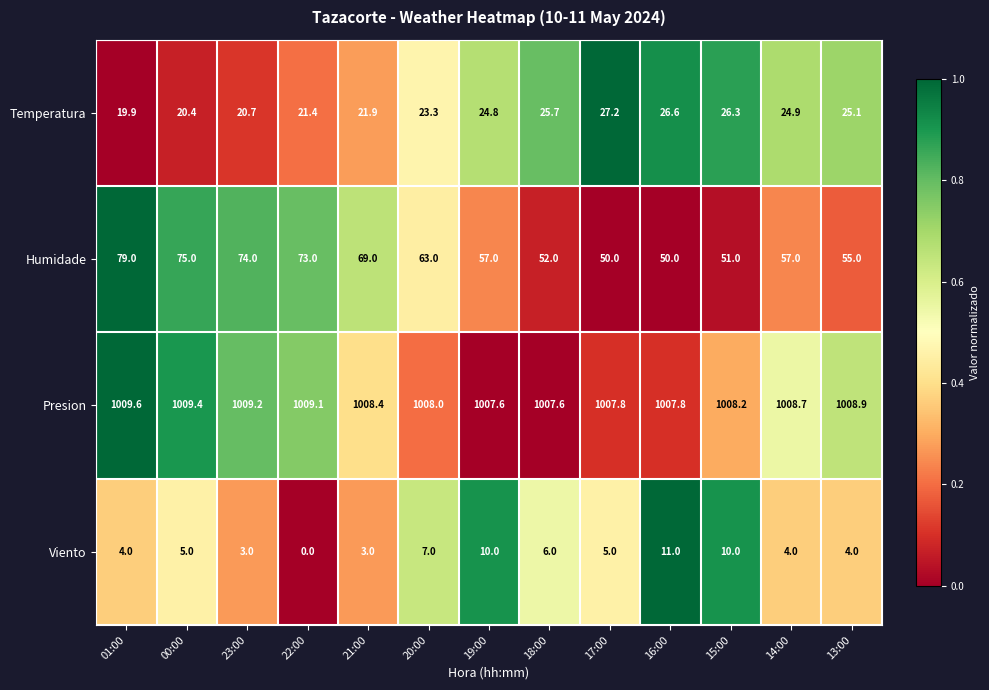

True or false: Humidade has a value of 92.0 at 20:00.

False